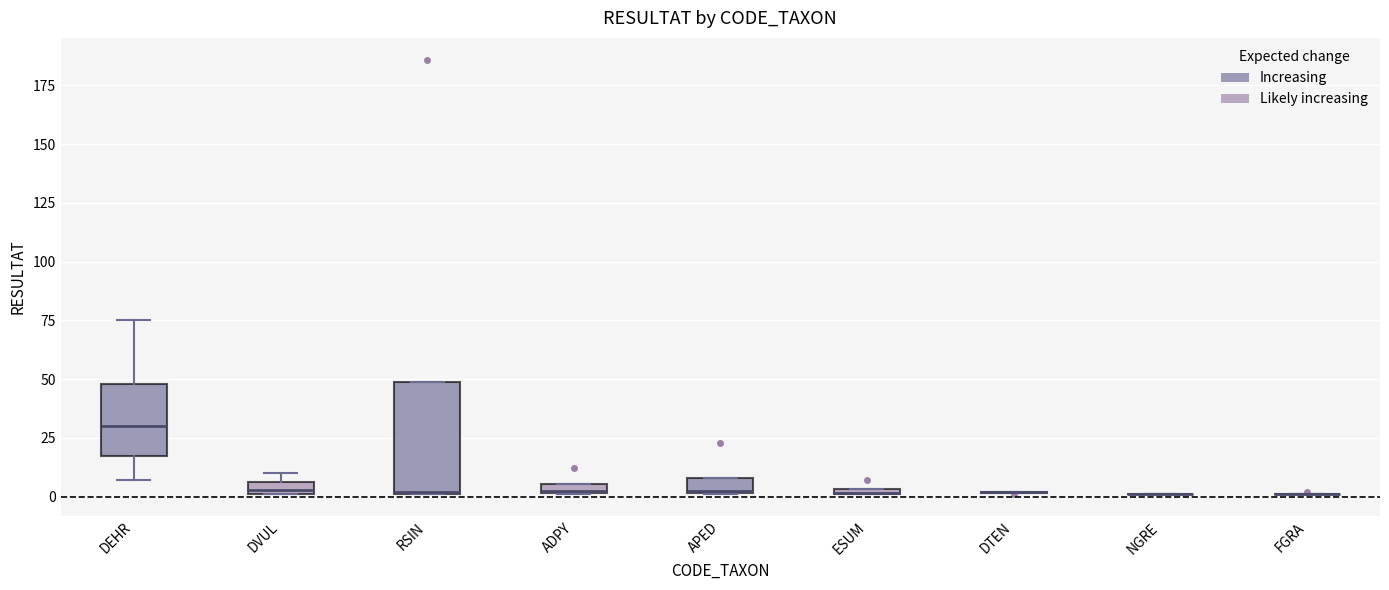

Comparing the boxes themselves (not the whiskers), which one is the tallest?

RSIN